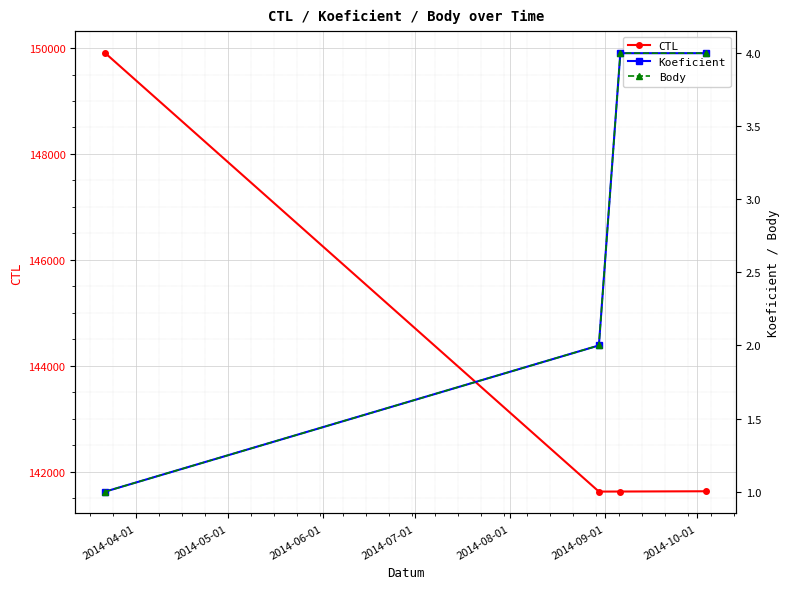

What is the lowest value of the CTL series?

141623